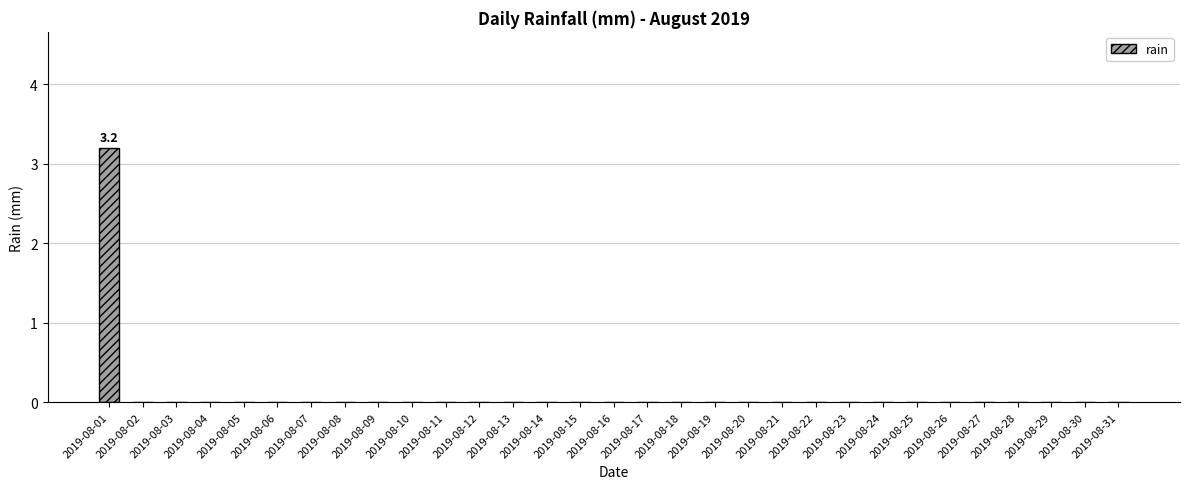

True or false: the data shows 0.0 at 2019-08-08.

True